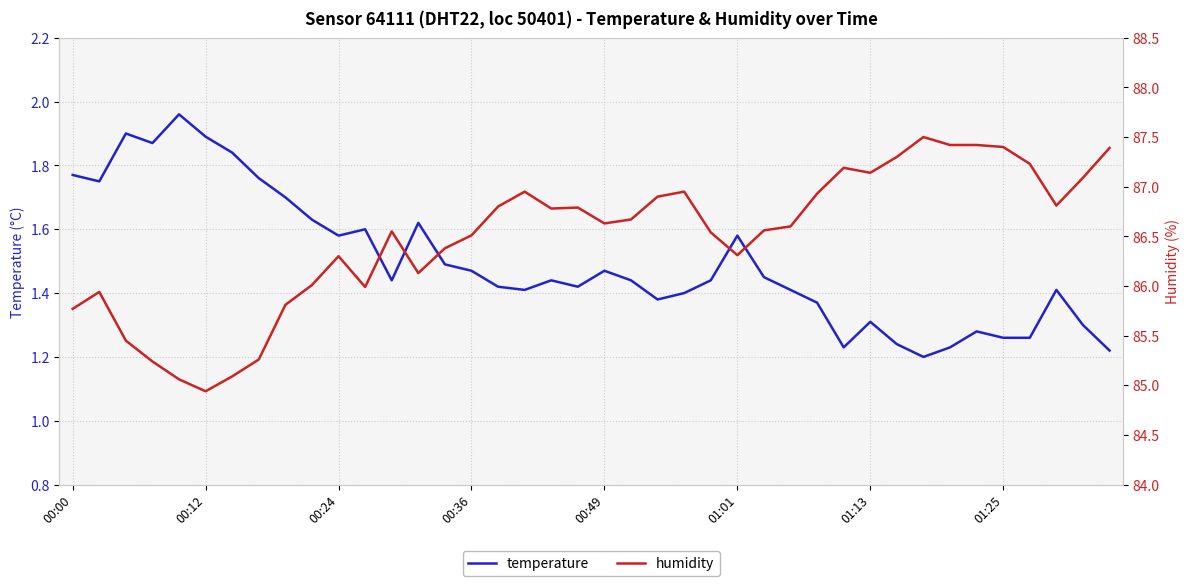

How many series are shown in this chart?

2